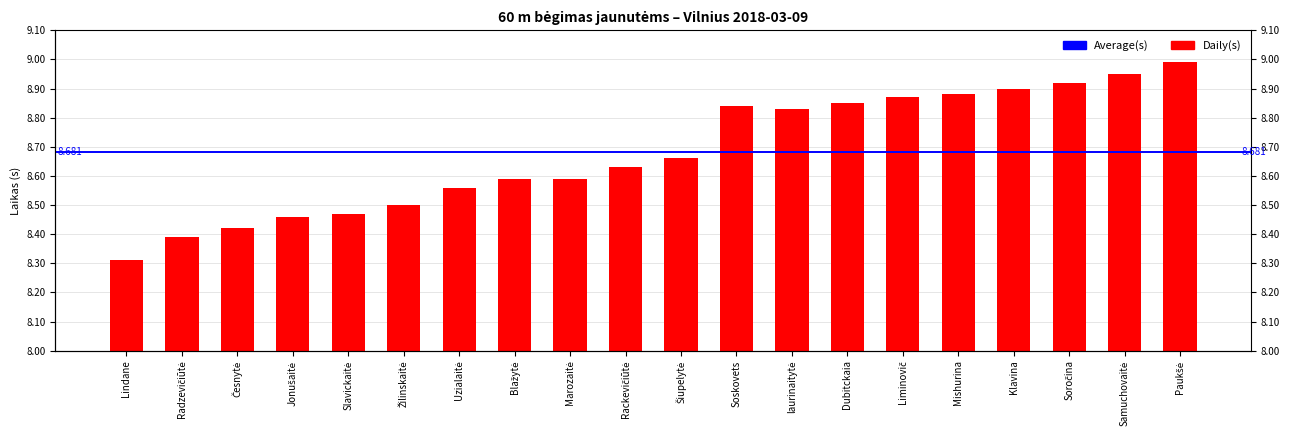

How many bars are there in total?

20